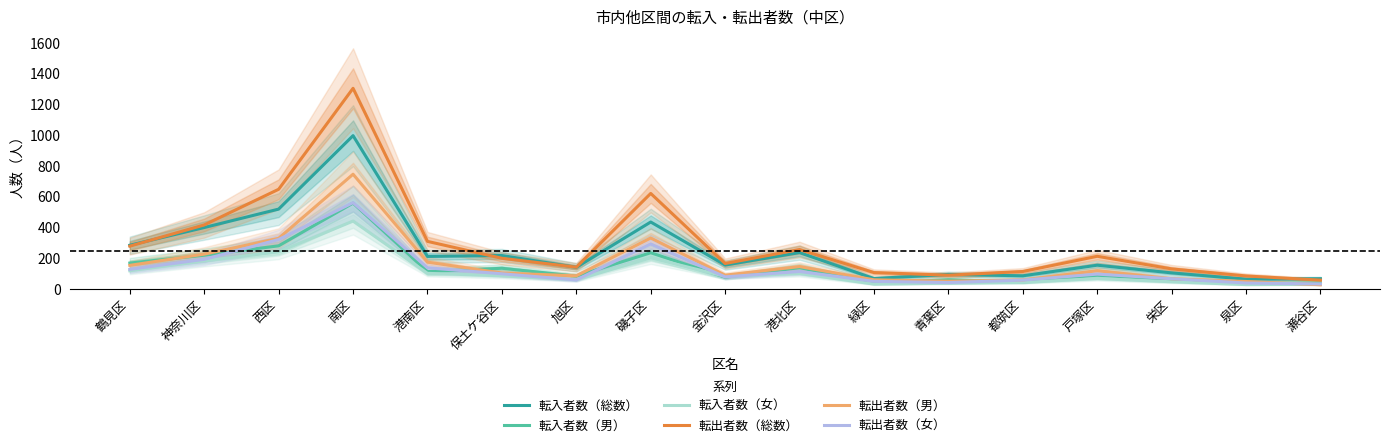

How many distinct data groups are displayed?

6